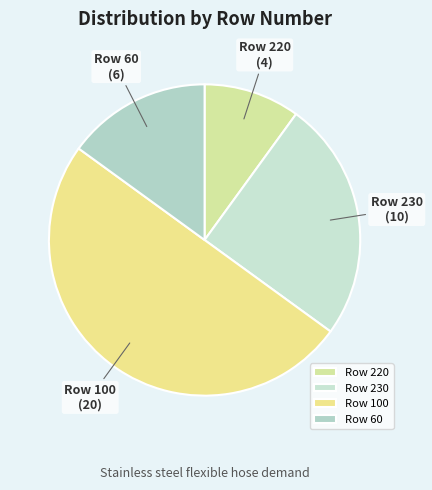

How many segments does this pie chart have?

4